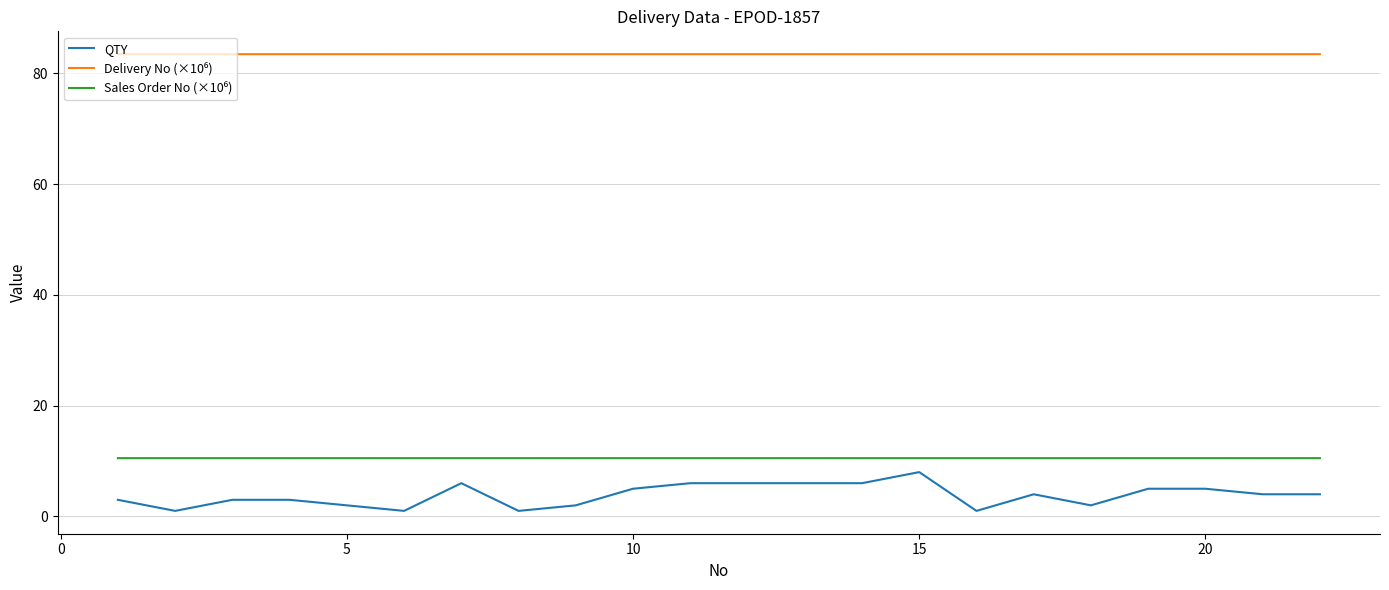

Which series has the widest spread of values?

QTY